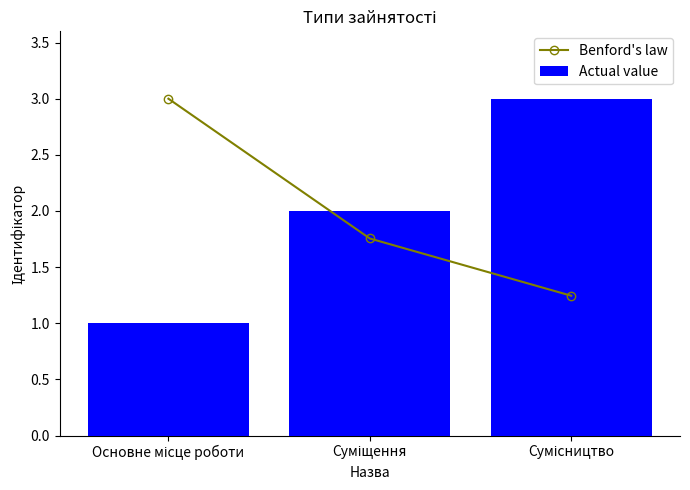

Reading right to left, transcribe all the data shown in this chart.

Benford's law: 1.2	1.8	3.0
Actual value: 3.0	2.0	1.0